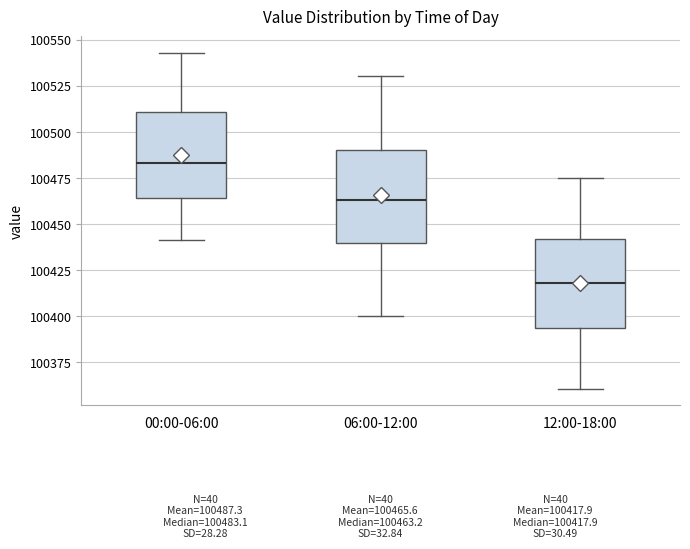

Where is the upper edge of the box for 00:00-06:00 on the y-axis? The values are not printed on the chart, so give them approximately, as read against the axis.

100510